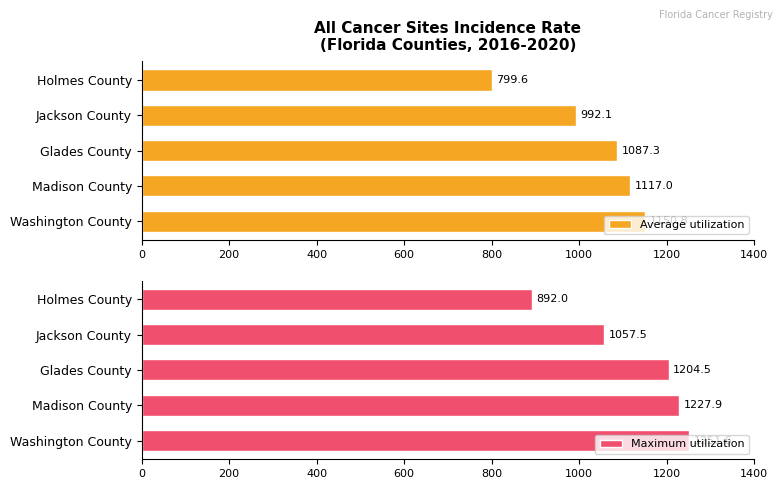

How many bars are there in total?

10